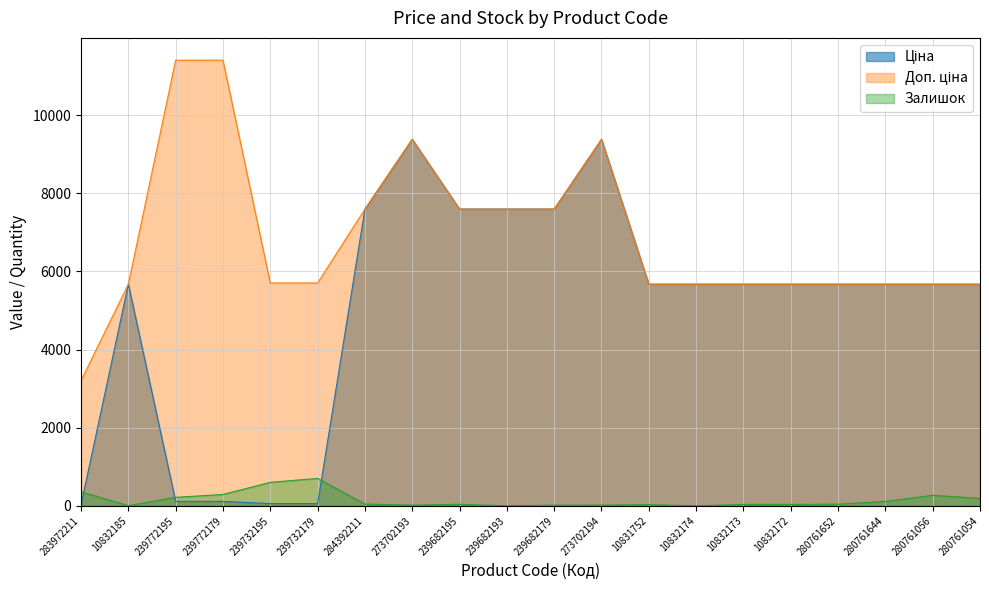

How many values in the Ціна series exceed 5673?

15